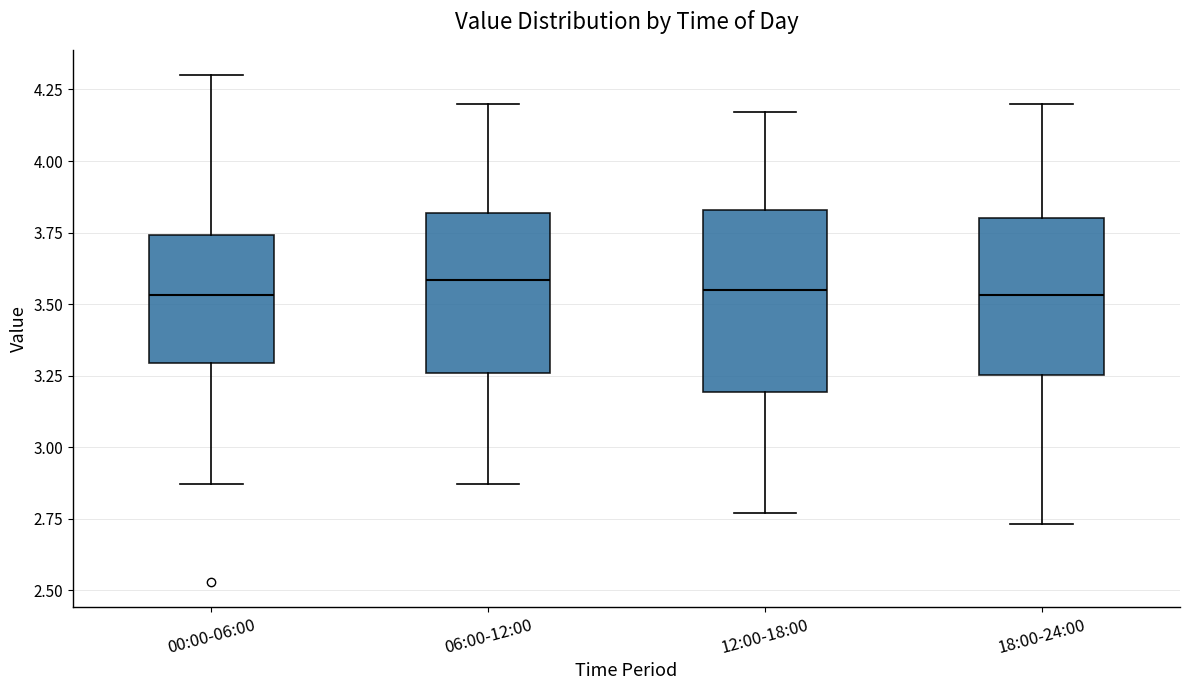

Comparing the boxes themselves (not the whiskers), which one is the tallest?

12:00-18:00